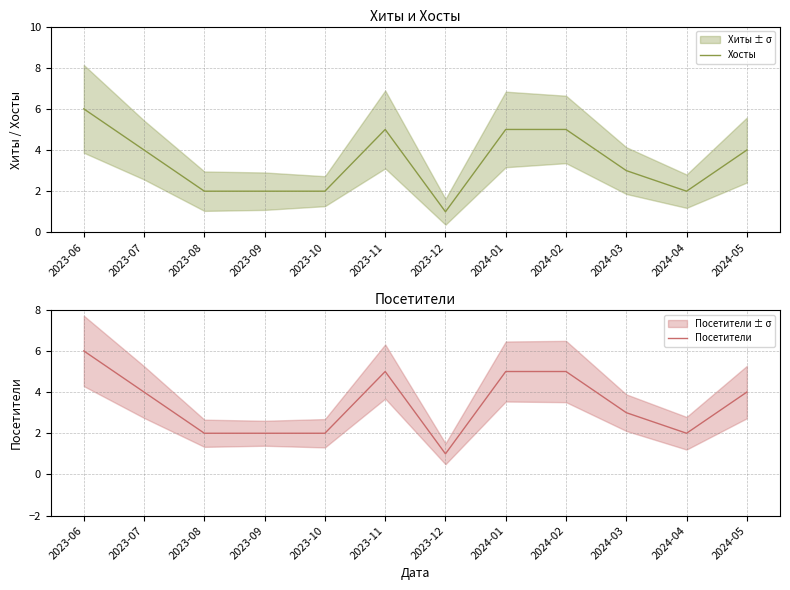

How many values in the Хосты series are below 4?

6